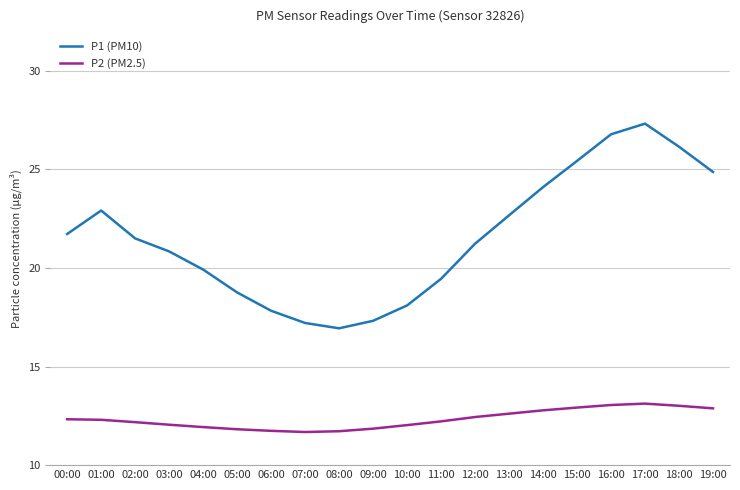

What is the total value across all series at 04:00?

31.9